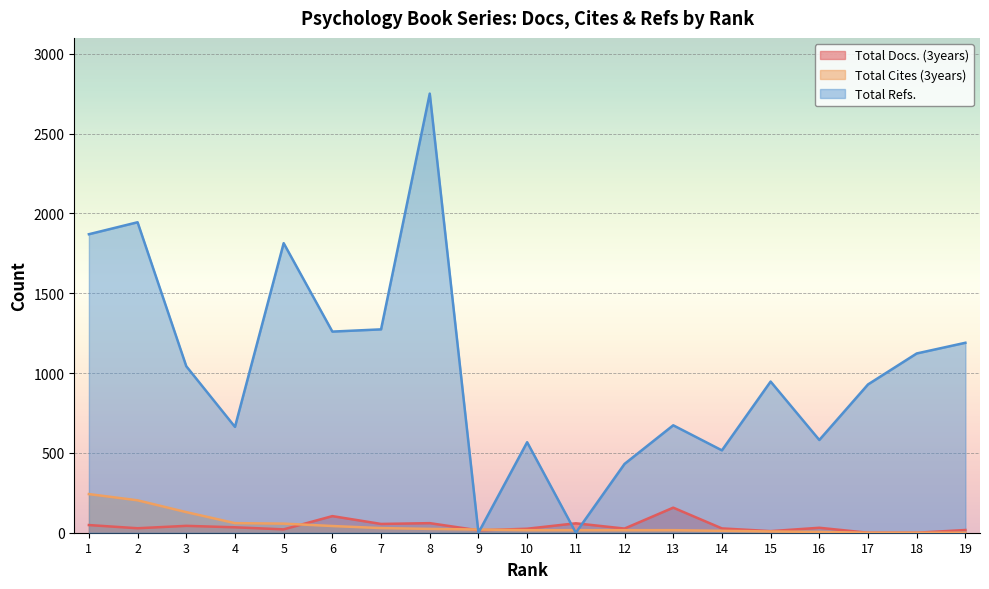

What is the sum of the Total Docs. (3years) values at 7 and 6?

159